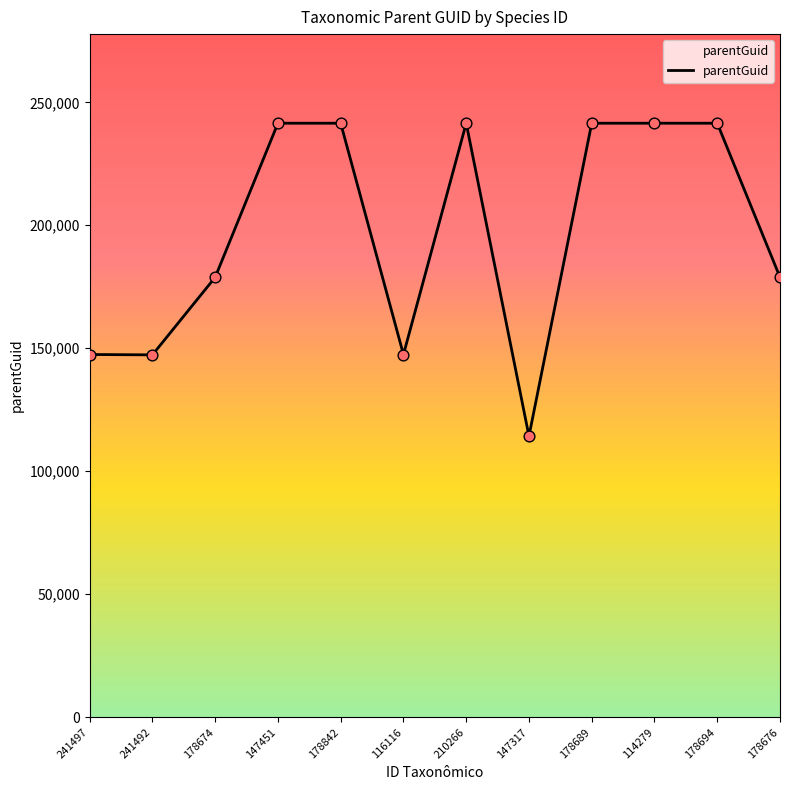

What is the change in value from 178694 to 178676?

-62642